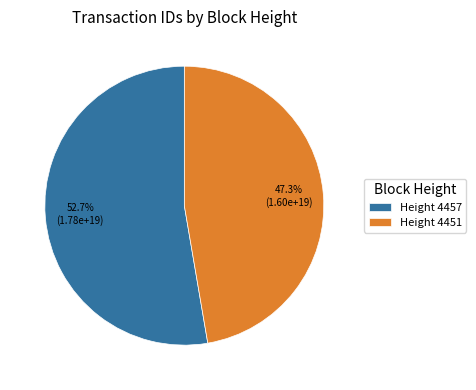

What is the largest slice in the pie chart?

Height 4457